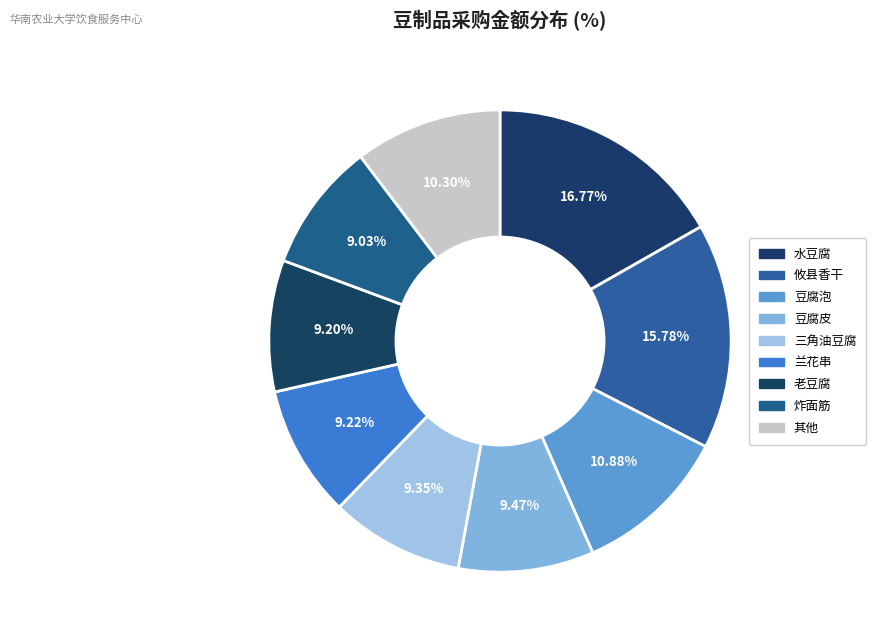

Count the number of slices in the pie.

9